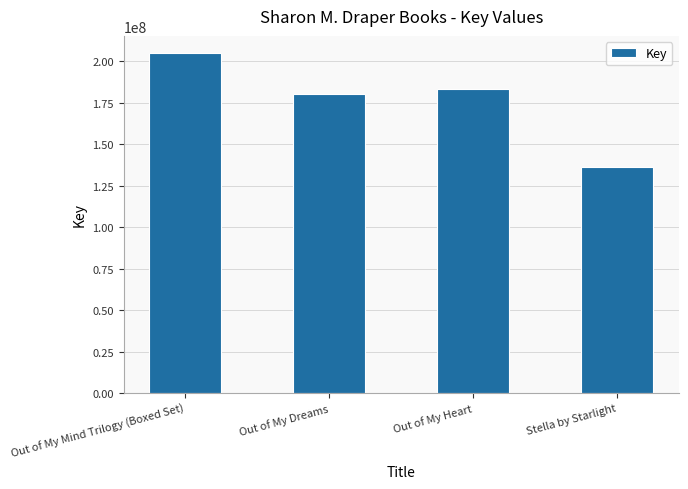

Is it true that the value at Out of My Dreams is 180103560?

True